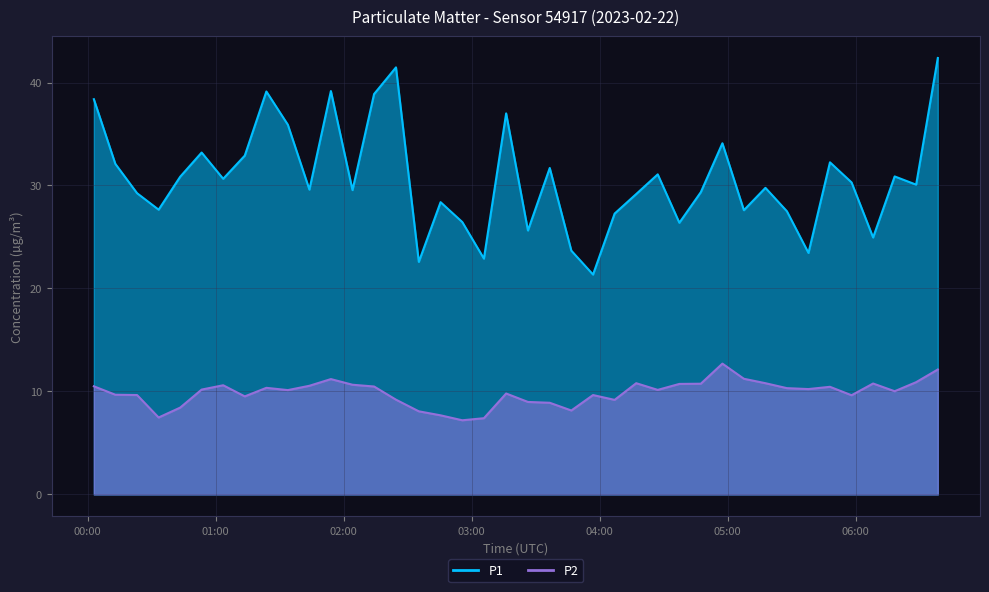

Which series has the largest total across all categories?

P1